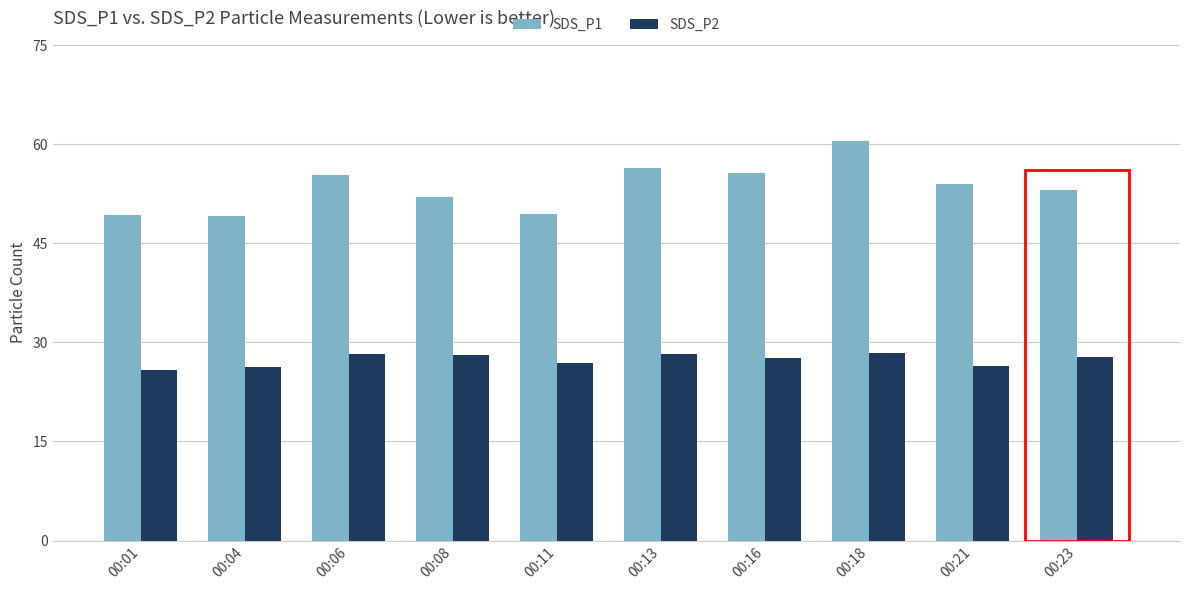

List the series in order of their peak value, highest first.

SDS_P1, SDS_P2